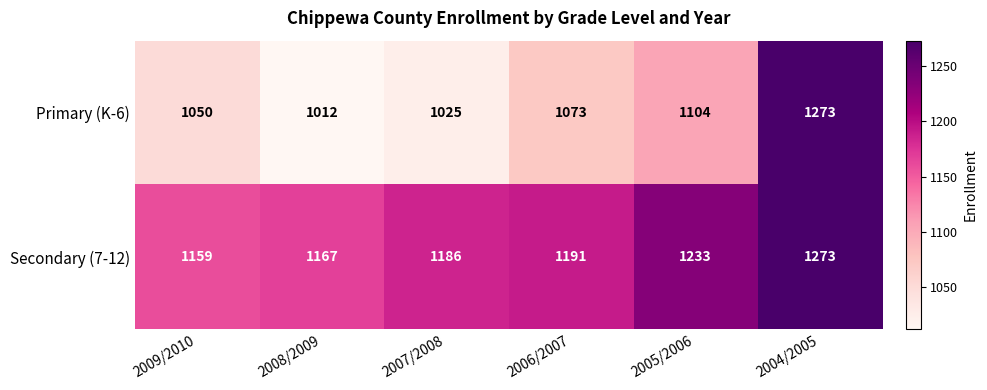

What is the difference between the second highest and minimum values in the Primary (K-6) series?

92